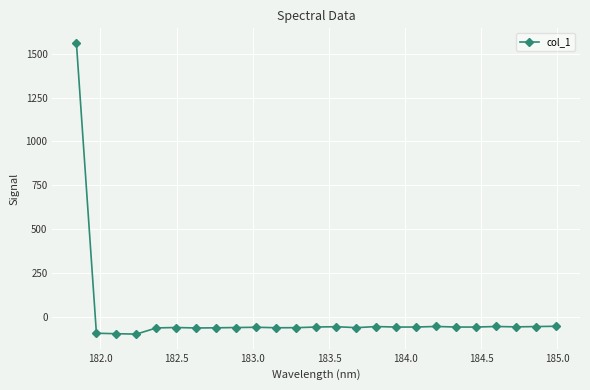

How many lines are shown in the chart?

1